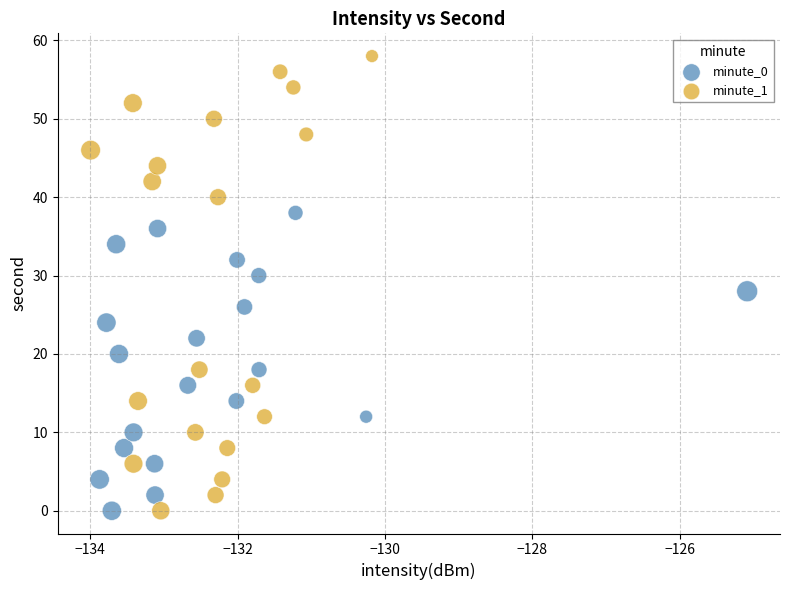

Which series contains the highest Y value?

minute_1